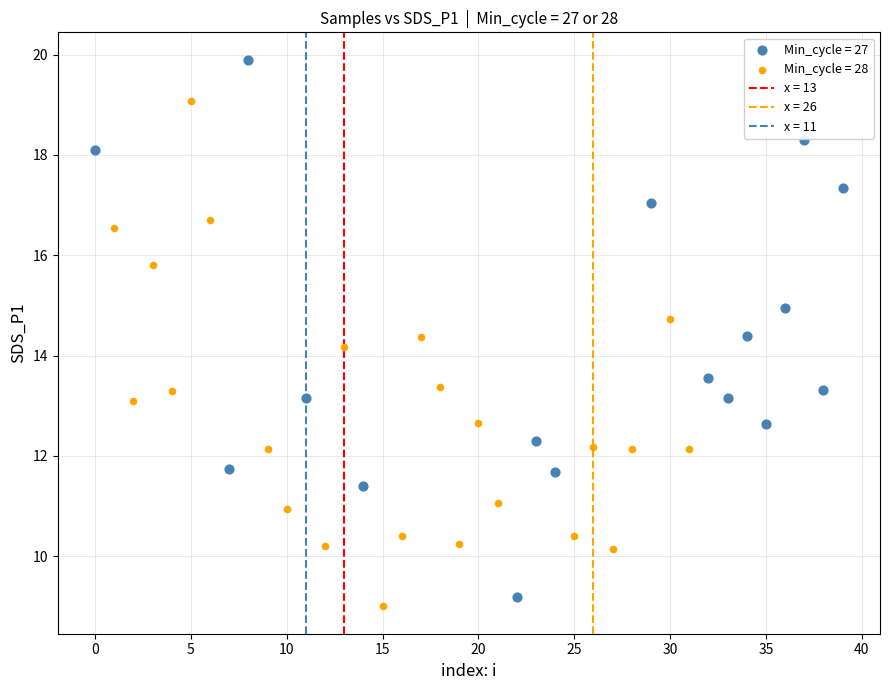

Which series has the widest spread of Y values?

Min_cycle = 27